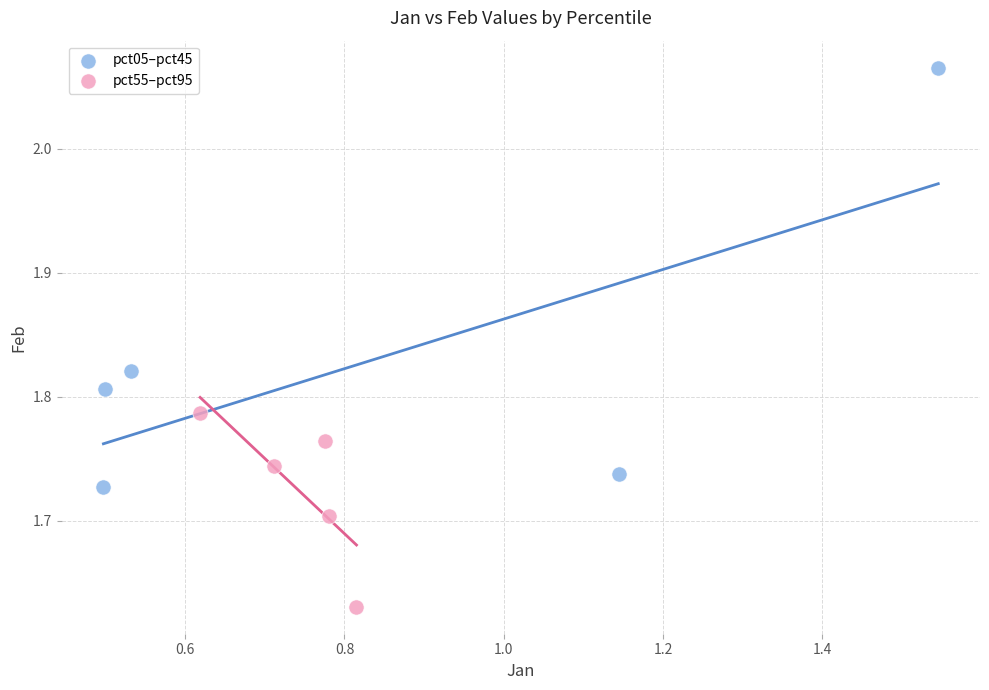

Which series has the largest Y range (max minus min)?

pct05–pct45